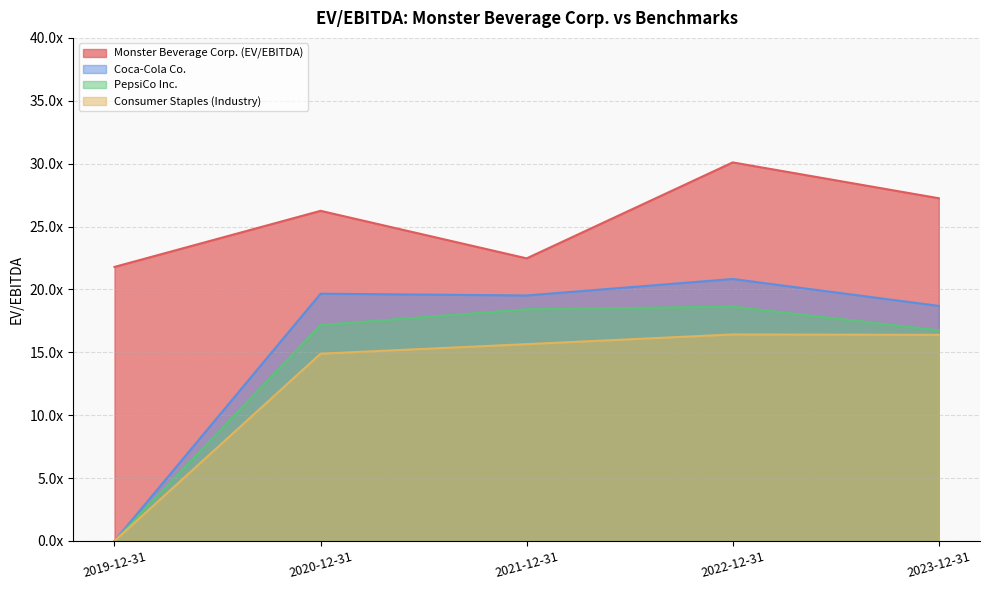

Is the value of Consumer Staples (Industry) at 2021-12-31 greater than the value of Coca-Cola Co. at 2020-12-31?

No